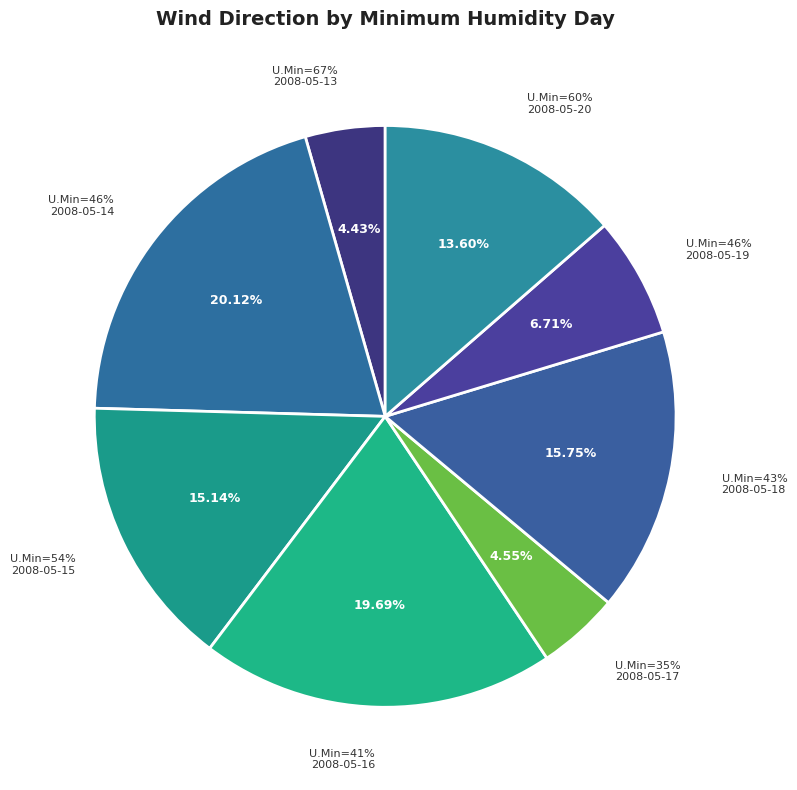

What is the total percentage of 54 and 41?

34.8%